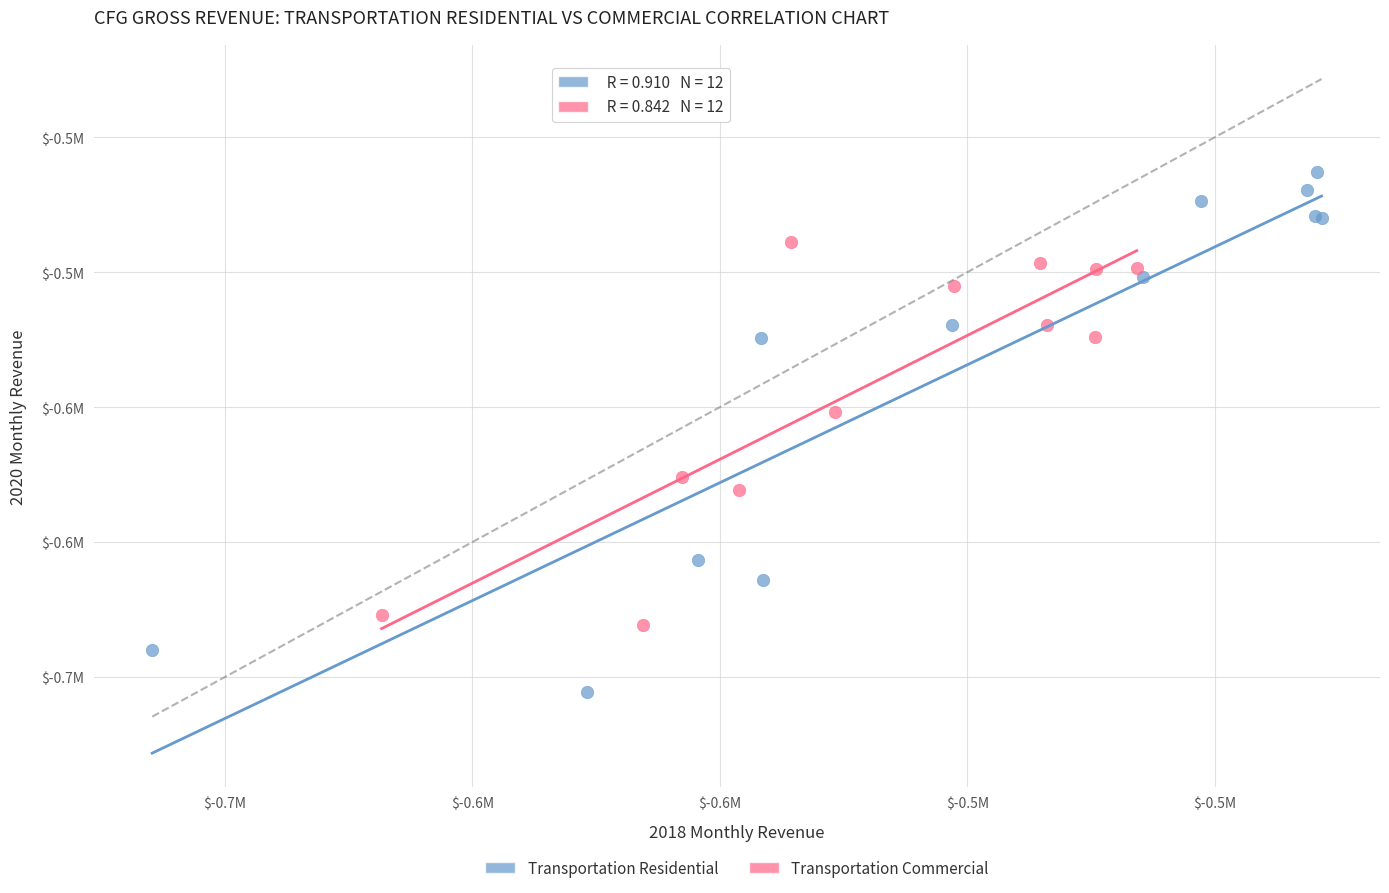

What are all the series names shown in the legend?

Transportation Residential, Transportation Commercial